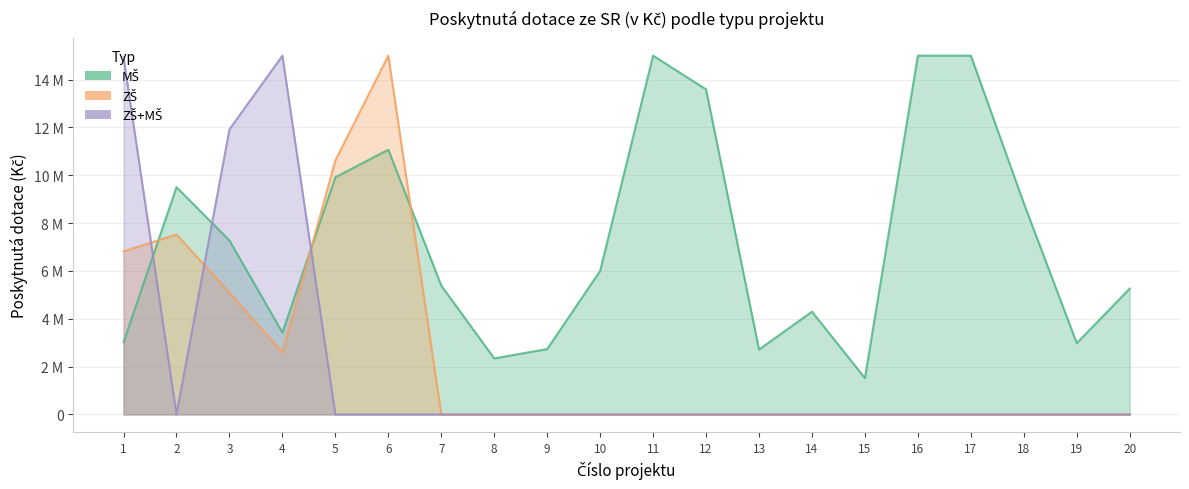

Count the ZŠ values in the range 0 to 5099638.

16